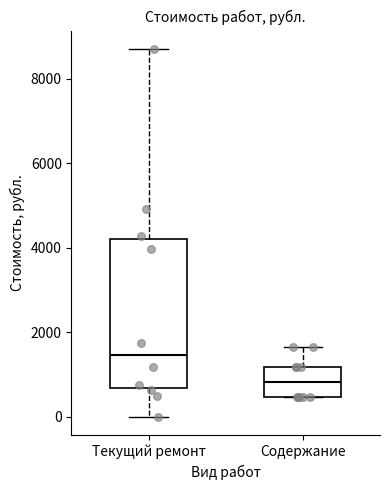

Where does the upper whisker of the box for Содержание end on the y-axis? The values are not printed on the chart, so give them approximately, as read against the axis.

1600